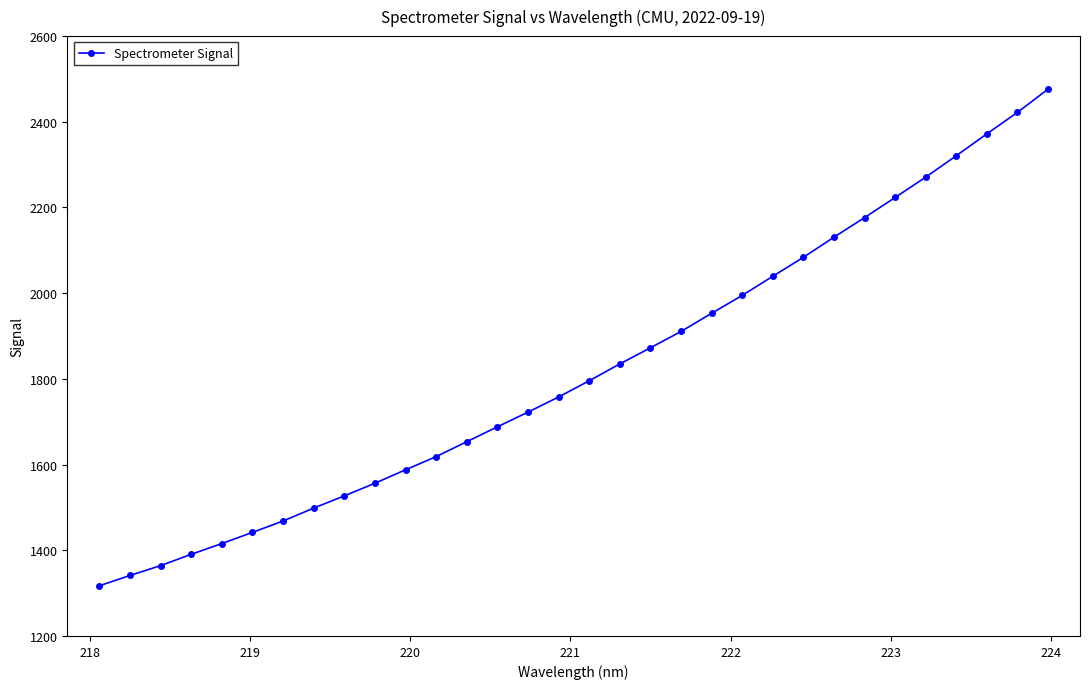

What is the smallest value displayed?

1317.1